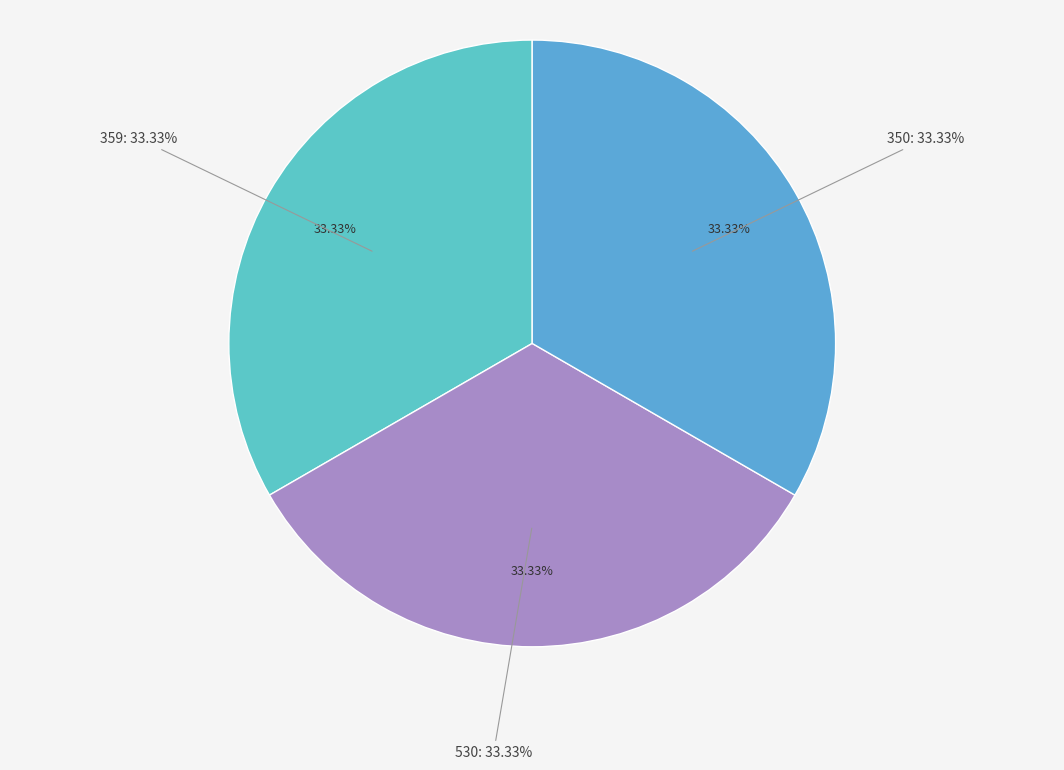

Does 350 represent more than half of the total?

No